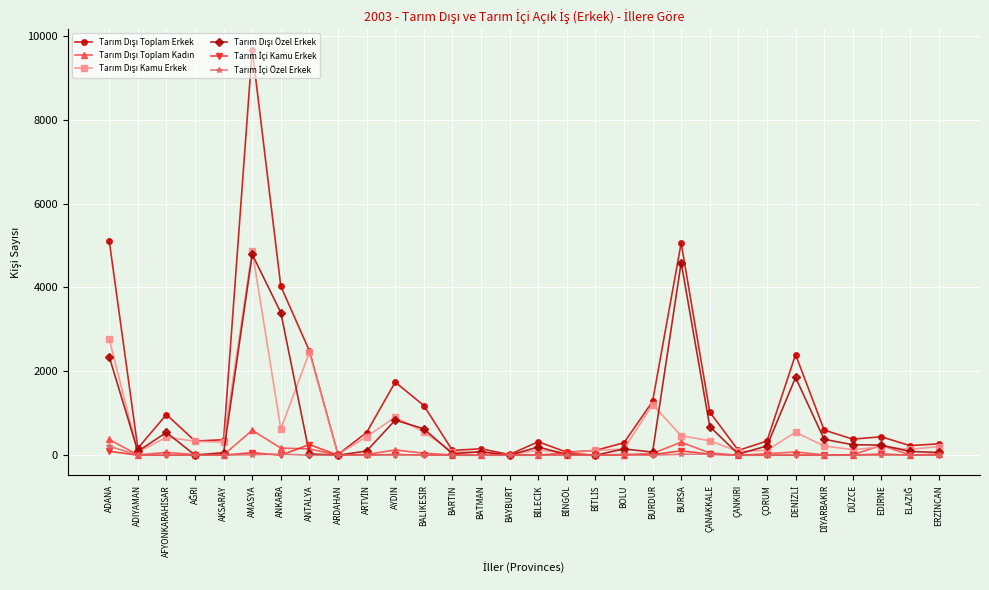

What is the label of the 22nd point from the right?

ARDAHAN